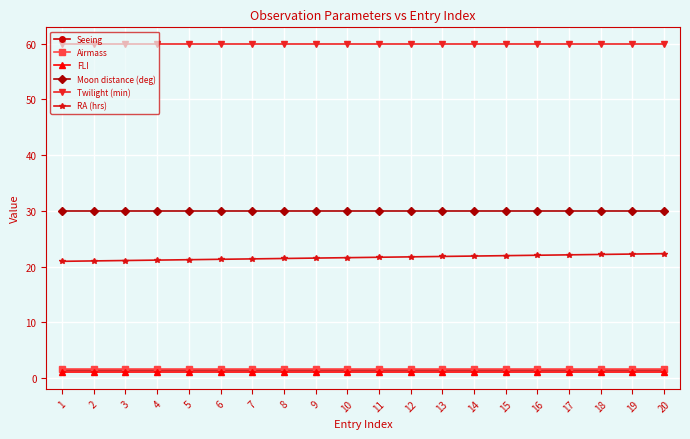

What is the lowest value of the Twilight (min) series?

60.0